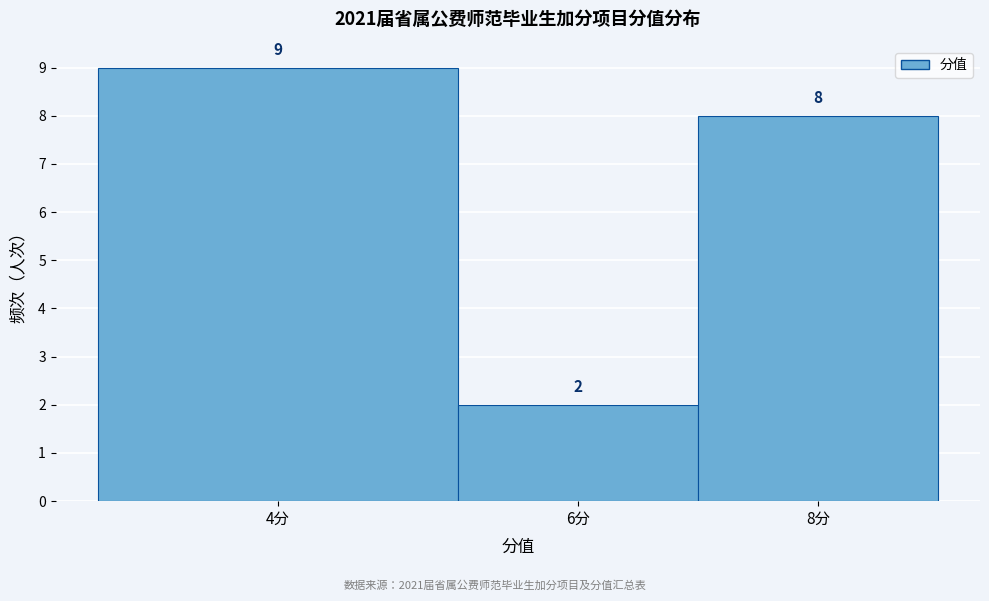

Reading right to left, extract all data points from this chart.

8分=8	6分=2	4分=9